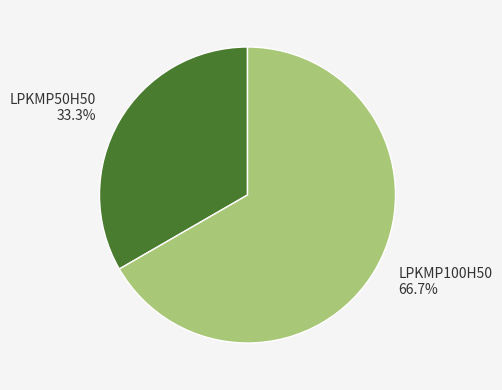

Which category accounts for the majority?

LPKMP100H50